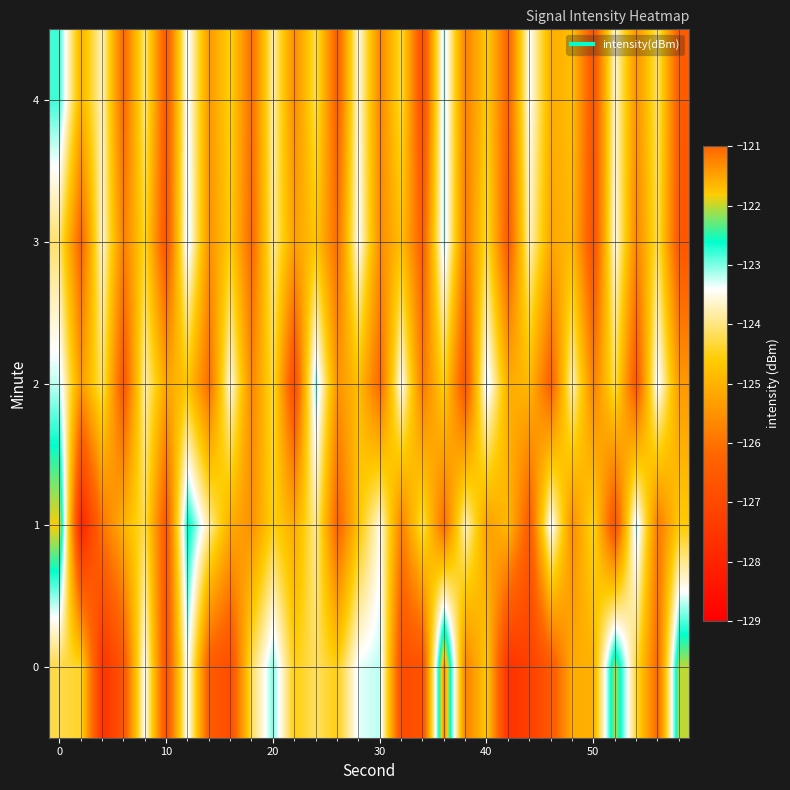

How many series are shown in this chart?

5